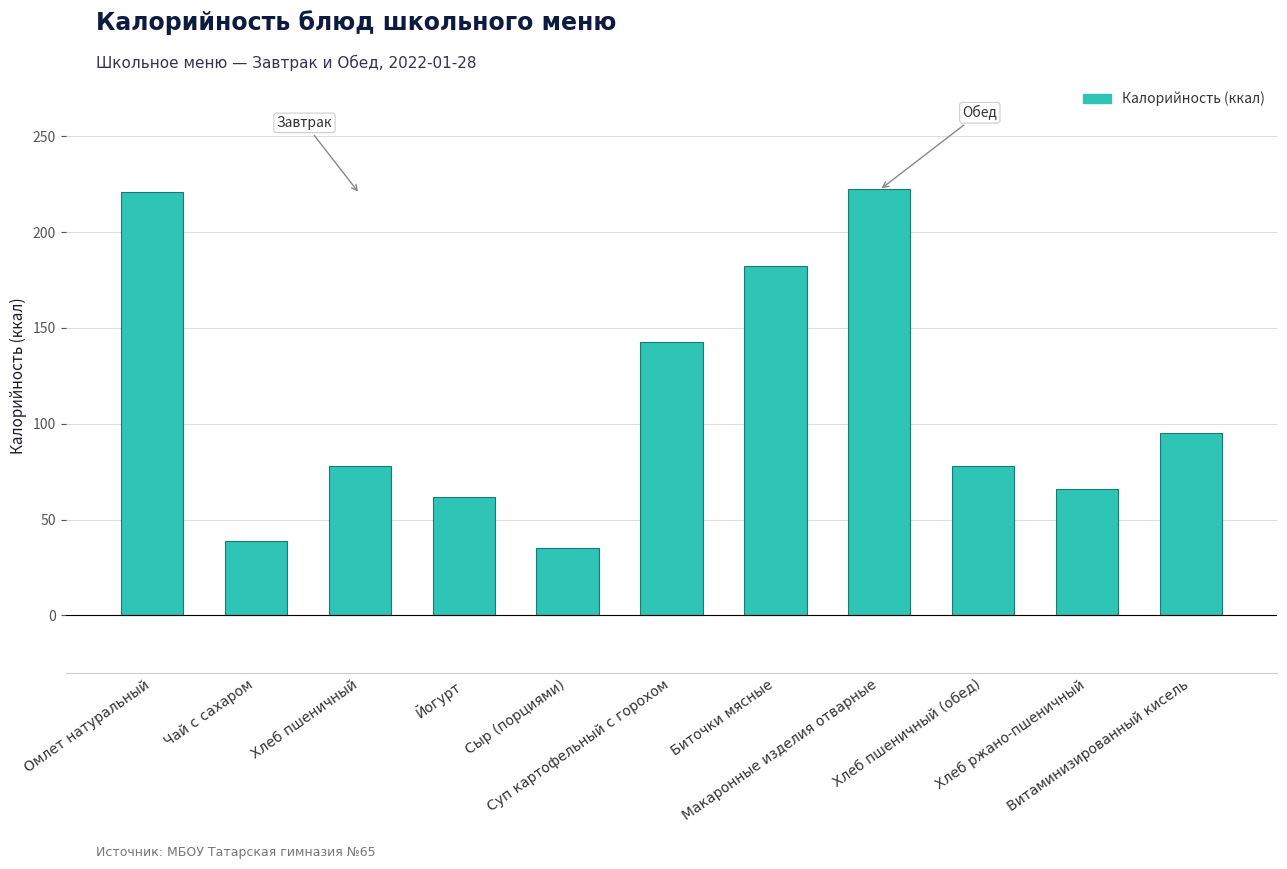

What is the greatest value displayed?

222.3